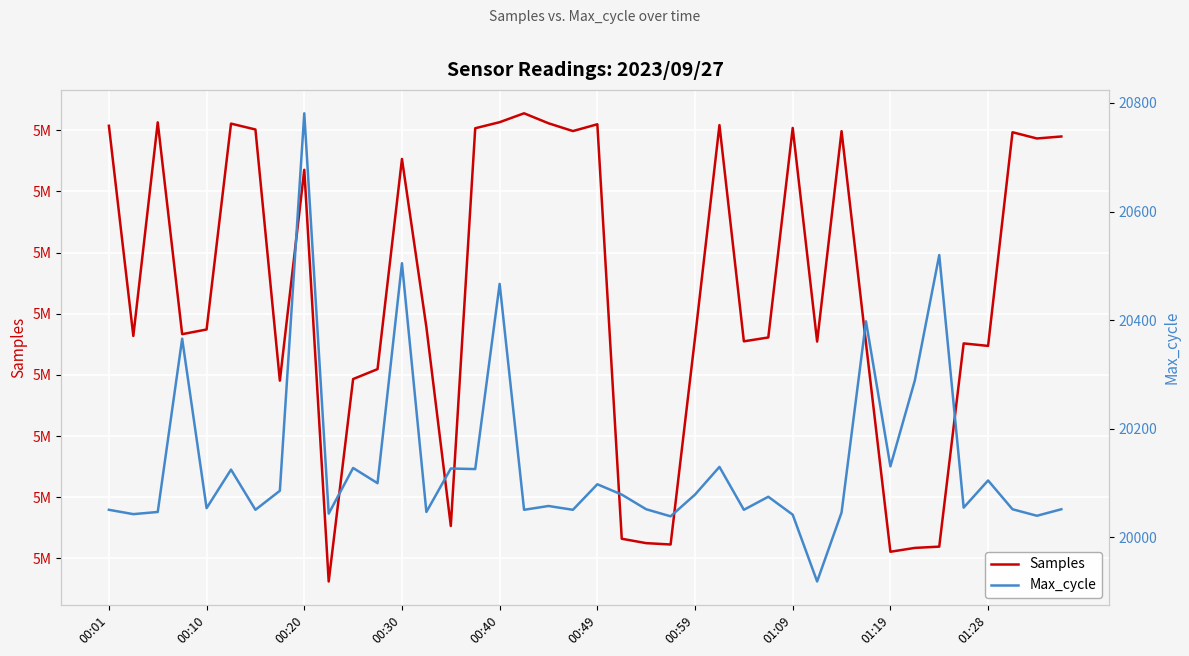

How many categories are shown in the chart?

40